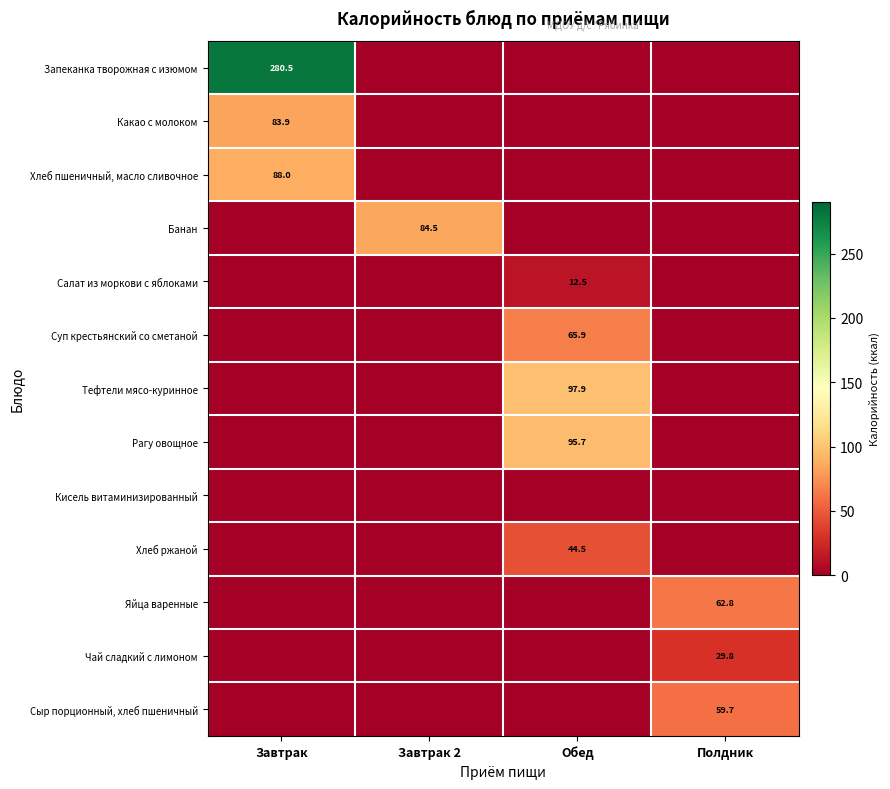

The value of Какао с молоком at Завтрак is 18.1. True or false?

False